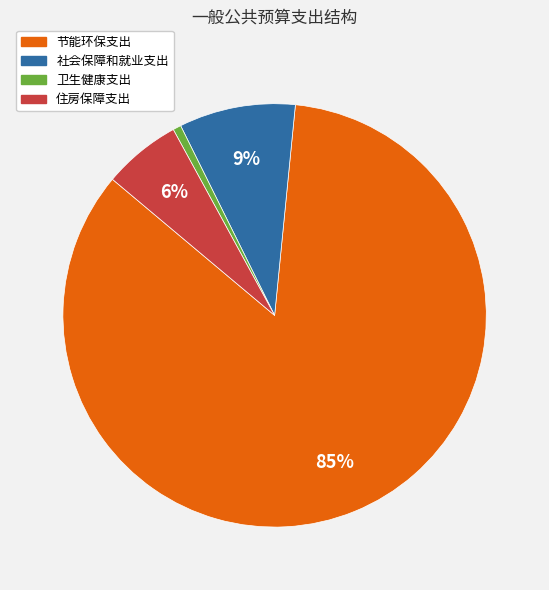

How many slices are in this pie chart?

4